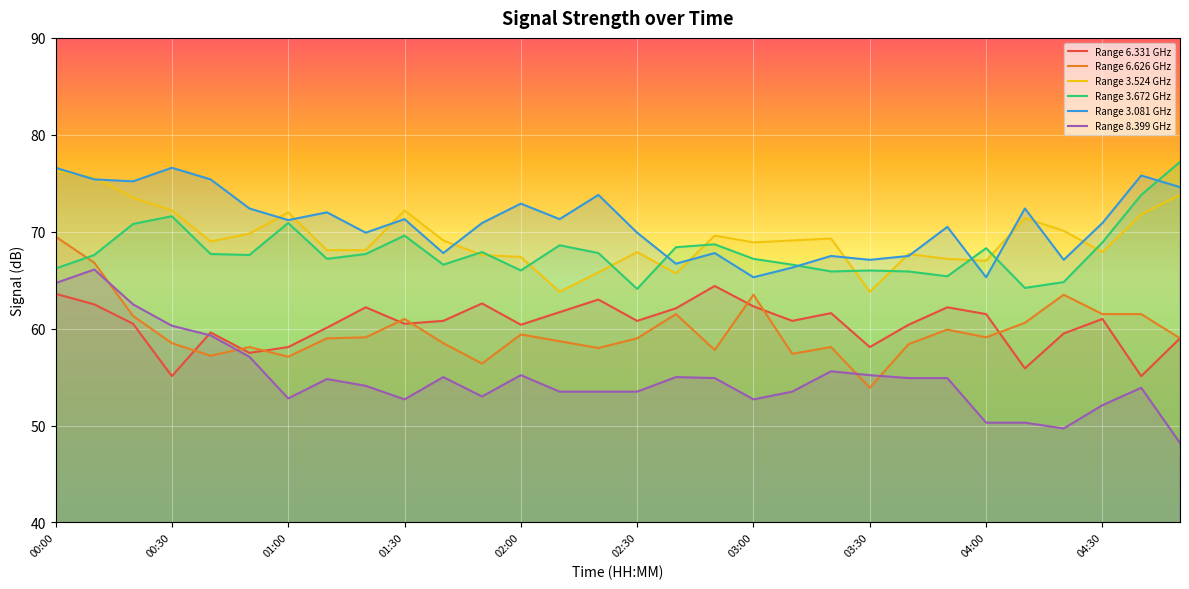

Reading left to right, transcribe all the data shown in this chart.

  6.331: 00:00=63.6	00:10=62.5	00:20=60.5	00:30=55.1	00:40=59.6	00:50=57.5	01:00=58.1	01:10=60.1	01:20=62.2	01:30=60.5	01:40=60.8	01:50=62.6	02:00=60.4	02:10=61.7	02:20=63.0	02:30=60.8	02:40=62.1	02:50=64.4	03:00=62.3	03:10=60.8	03:20=61.6	03:30=58.1	03:40=60.4	03:50=62.2	04:00=61.5	04:10=55.9	04:20=59.5	04:30=61.0	04:40=55.1	04:50=59.0
  6.626: 00:00=69.5	00:10=66.8	00:20=61.3	00:30=58.5	00:40=57.2	00:50=58.1	01:00=57.1	01:10=59.0	01:20=59.1	01:30=61.0	01:40=58.5	01:50=56.4	02:00=59.4	02:10=58.7	02:20=58.0	02:30=59.0	02:40=61.5	02:50=57.8	03:00=63.5	03:10=57.4	03:20=58.1	03:30=53.9	03:40=58.4	03:50=59.9	04:00=59.1	04:10=60.6	04:20=63.5	04:30=61.5	04:40=61.5	04:50=59.0
  3.524: 00:00=76.3	00:10=75.6	00:20=73.5	00:30=72.2	00:40=69.0	00:50=69.8	01:00=72.0	01:10=68.1	01:20=68.1	01:30=72.2	01:40=69.1	01:50=67.6	02:00=67.4	02:10=63.8	02:20=65.8	02:30=67.9	02:40=65.7	02:50=69.6	03:00=68.9	03:10=69.1	03:20=69.3	03:30=63.8	03:40=67.7	03:50=67.2	04:00=67.0	04:10=71.4	04:20=70.1	04:30=67.9	04:40=71.8	04:50=73.8
  3.672: 00:00=66.2	00:10=67.6	00:20=70.8	00:30=71.6	00:40=67.7	00:50=67.6	01:00=70.9	01:10=67.2	01:20=67.7	01:30=69.6	01:40=66.6	01:50=67.9	02:00=66.0	02:10=68.6	02:20=67.8	02:30=64.1	02:40=68.4	02:50=68.7	03:00=67.2	03:10=66.6	03:20=65.9	03:30=66.0	03:40=65.9	03:50=65.4	04:00=68.3	04:10=64.2	04:20=64.8	04:30=68.9	04:40=73.8	04:50=77.2
  3.081: 00:00=76.6	00:10=75.4	00:20=75.2	00:30=76.6	00:40=75.4	00:50=72.4	01:00=71.2	01:10=72.0	01:20=69.9	01:30=71.3	01:40=67.8	01:50=70.9	02:00=72.9	02:10=71.3	02:20=73.8	02:30=69.9	02:40=66.7	02:50=67.8	03:00=65.3	03:10=66.3	03:20=67.5	03:30=67.1	03:40=67.5	03:50=70.5	04:00=65.3	04:10=72.4	04:20=67.1	04:30=70.9	04:40=75.8	04:50=74.6
  8.399: 00:00=64.7	00:10=66.1	00:20=62.5	00:30=60.3	00:40=59.3	00:50=57.1	01:00=52.8	01:10=54.8	01:20=54.1	01:30=52.7	01:40=55.0	01:50=53.0	02:00=55.2	02:10=53.5	02:20=53.5	02:30=53.5	02:40=55.0	02:50=54.9	03:00=52.7	03:10=53.5	03:20=55.6	03:30=55.2	03:40=54.9	03:50=54.9	04:00=50.3	04:10=50.3	04:20=49.7	04:30=52.1	04:40=53.9	04:50=48.2